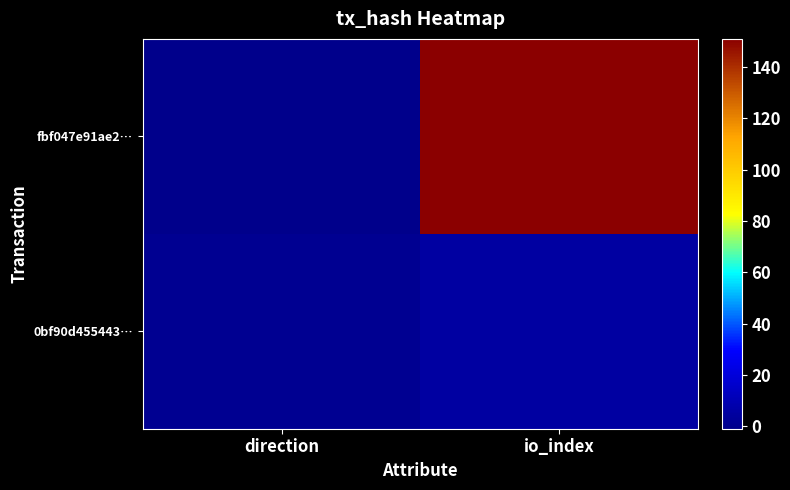

Which has a higher value, io_index or direction?

io_index